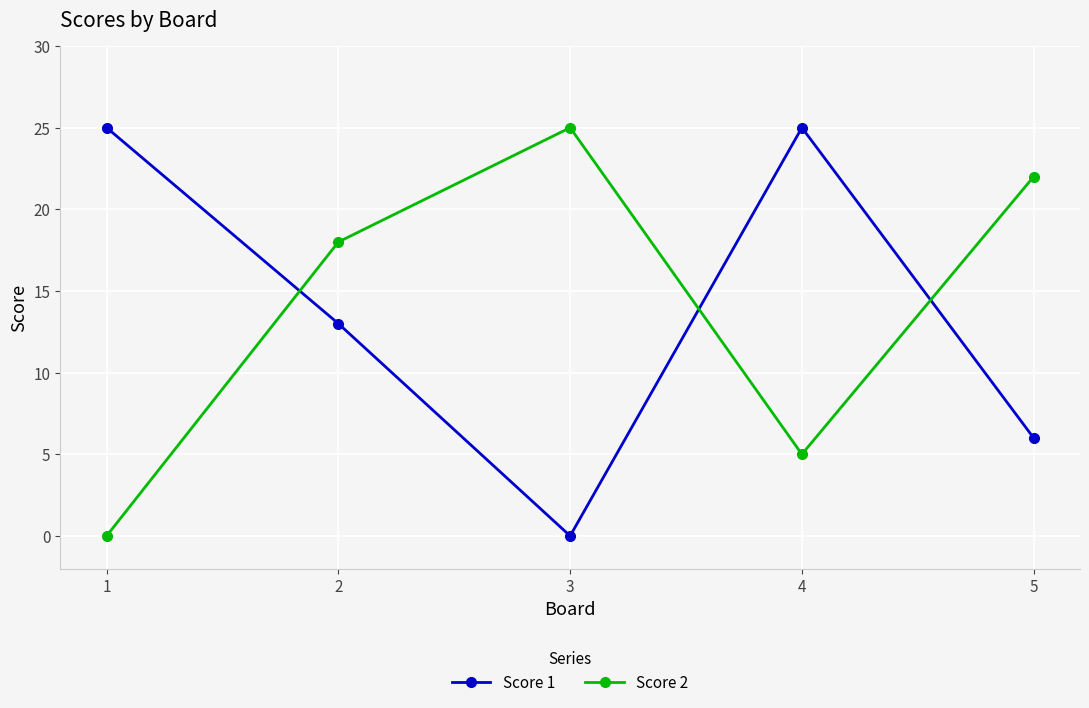

How many interior local valleys does the Score 2 series have?

1